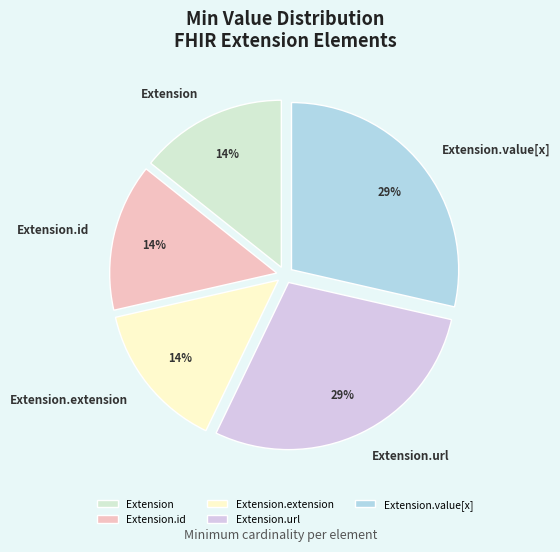

To the nearest percent, what is the average slice percentage?

20%